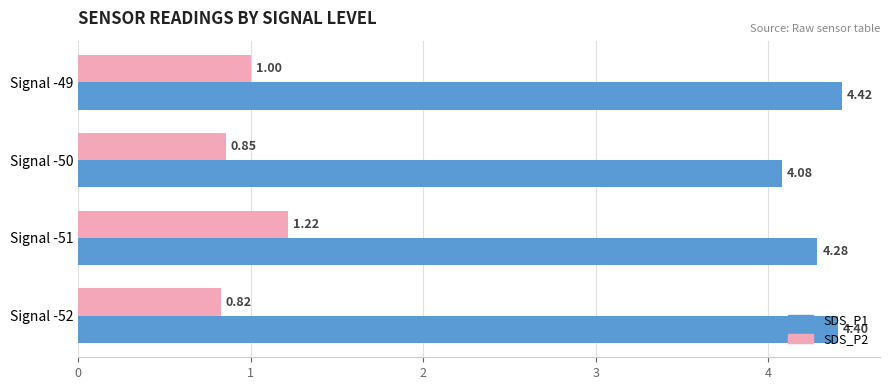

Rank the series at Signal -49 from lowest to highest value.

SDS_P2, SDS_P1